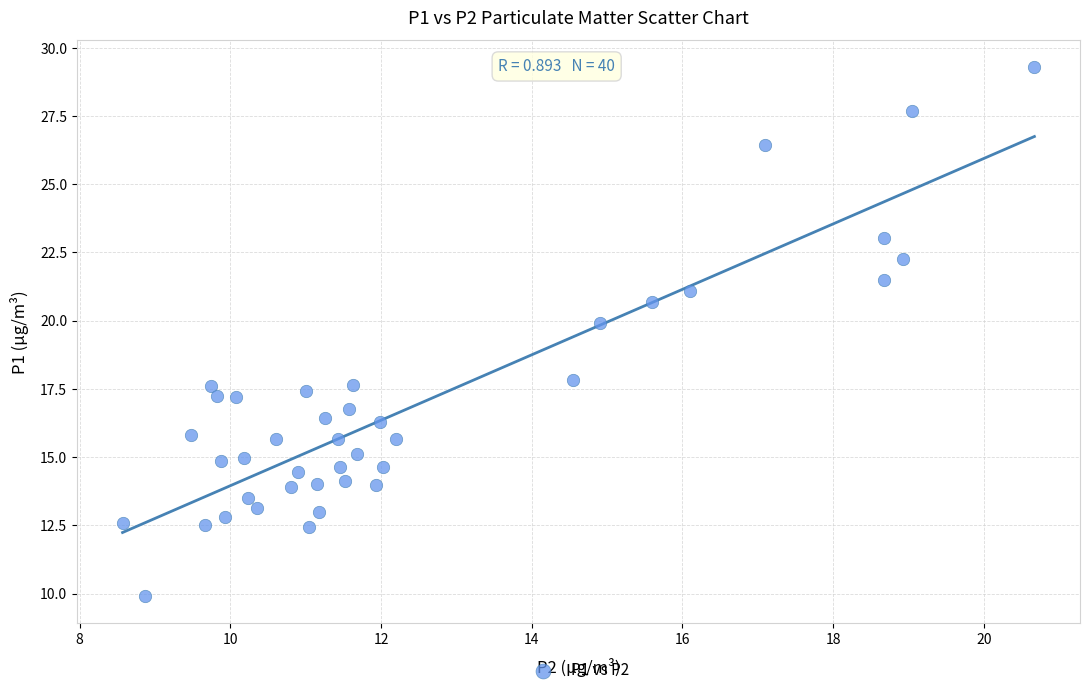

What Y value in the scatter plot is closest to 19?

19.9